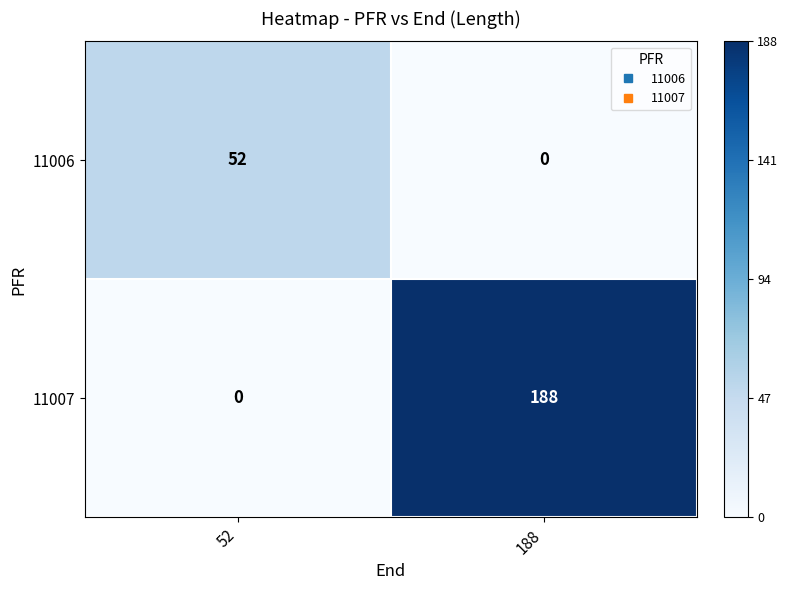

The value of 11006 at 52 is 36. True or false?

False